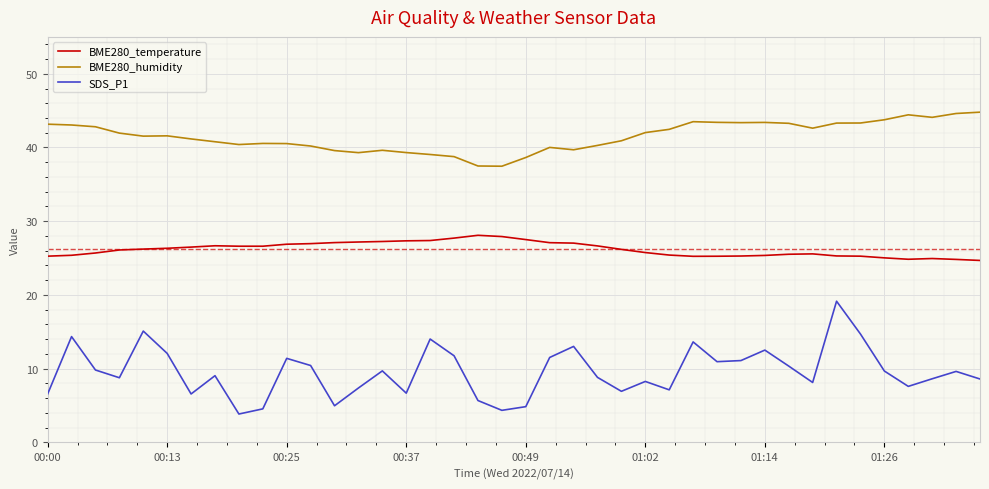

Which series has the largest range (max minus min)?

SDS_P1